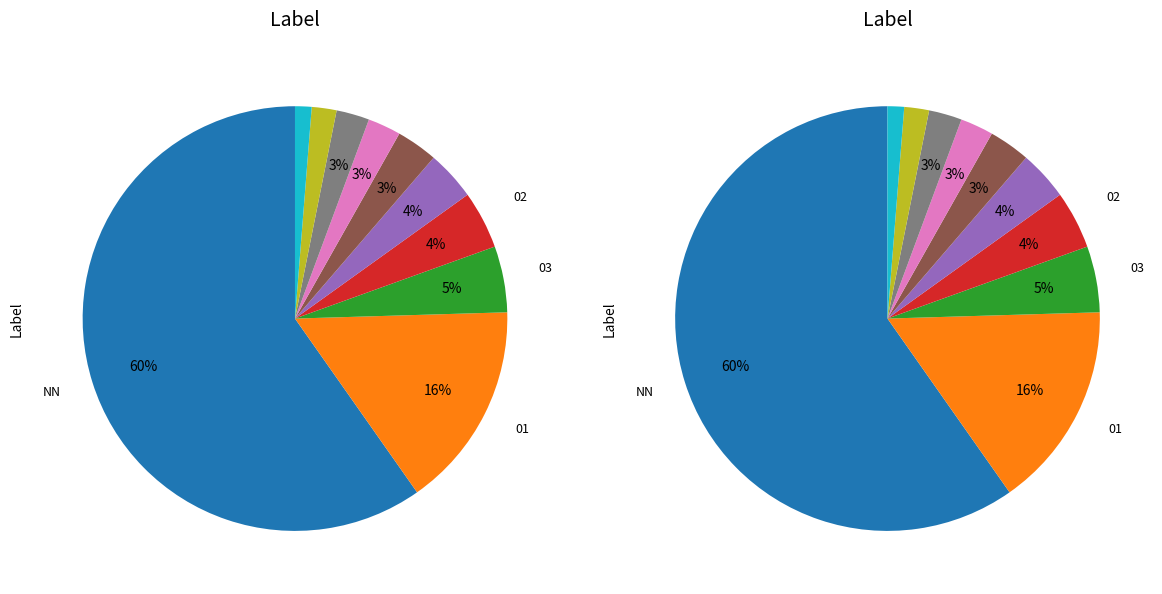

The 11 slice represents 5% of the pie. True or false?

True